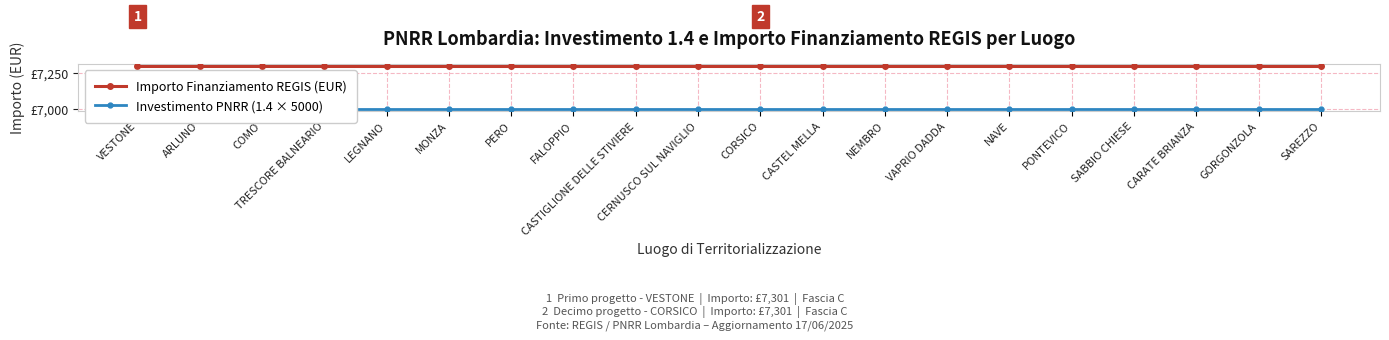

True or false: Investimento PNRR (1.4 × 5000) and Importo Finanziamento REGIS (EUR) intersect in this chart.

False